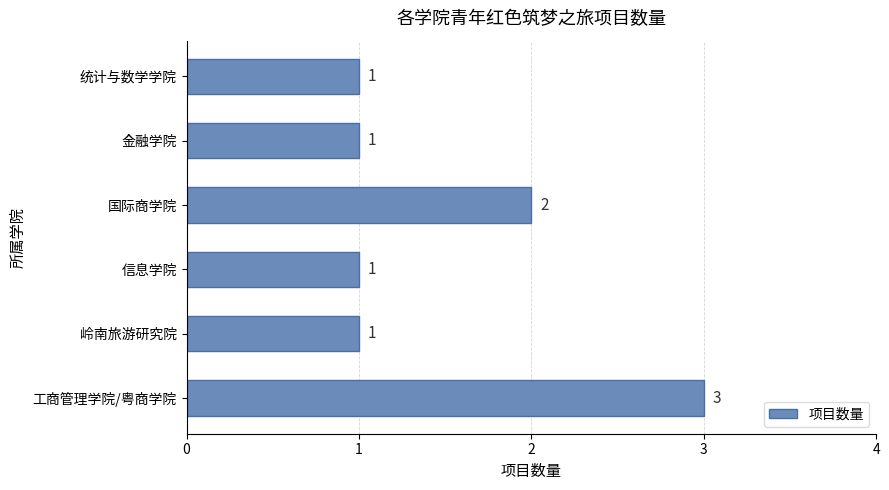

True or false: the data shows 0 at 信息学院.

False